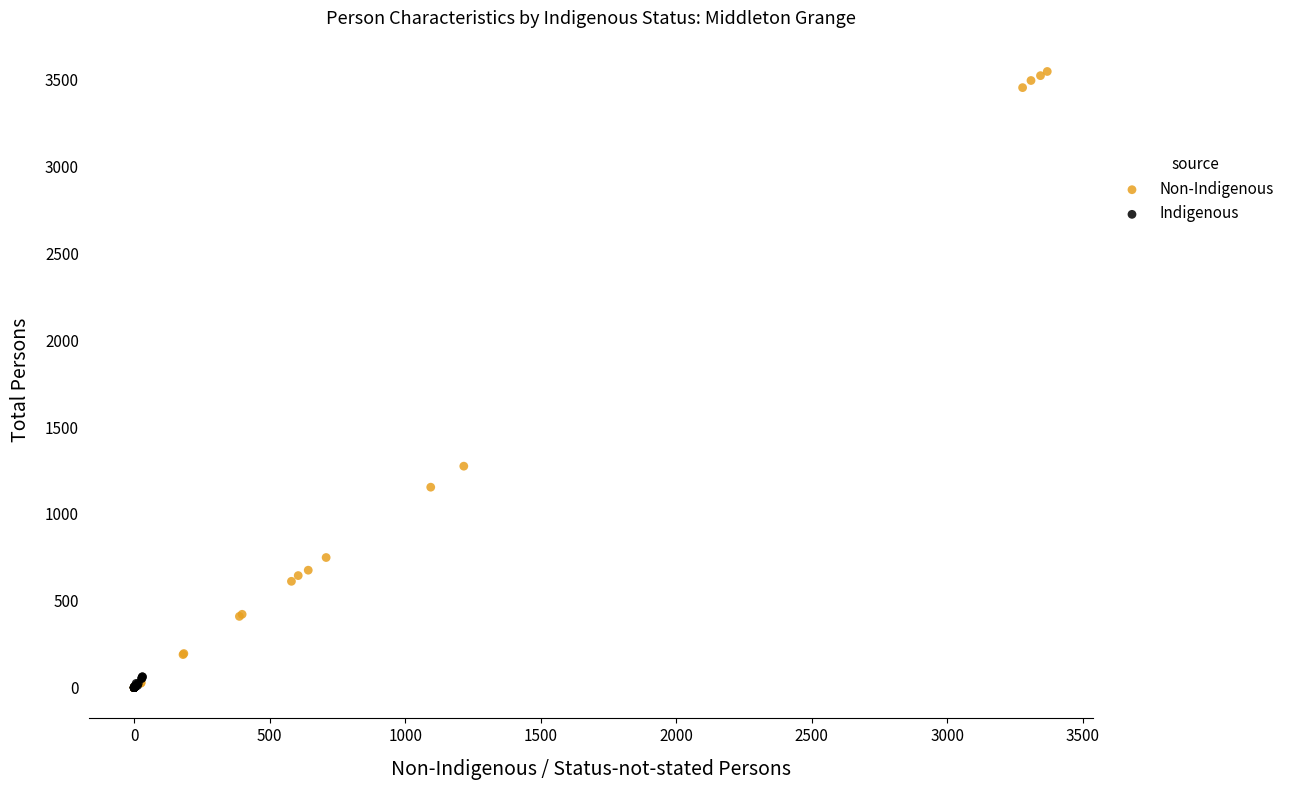

Which series contains the highest Y value?

Non-Indigenous